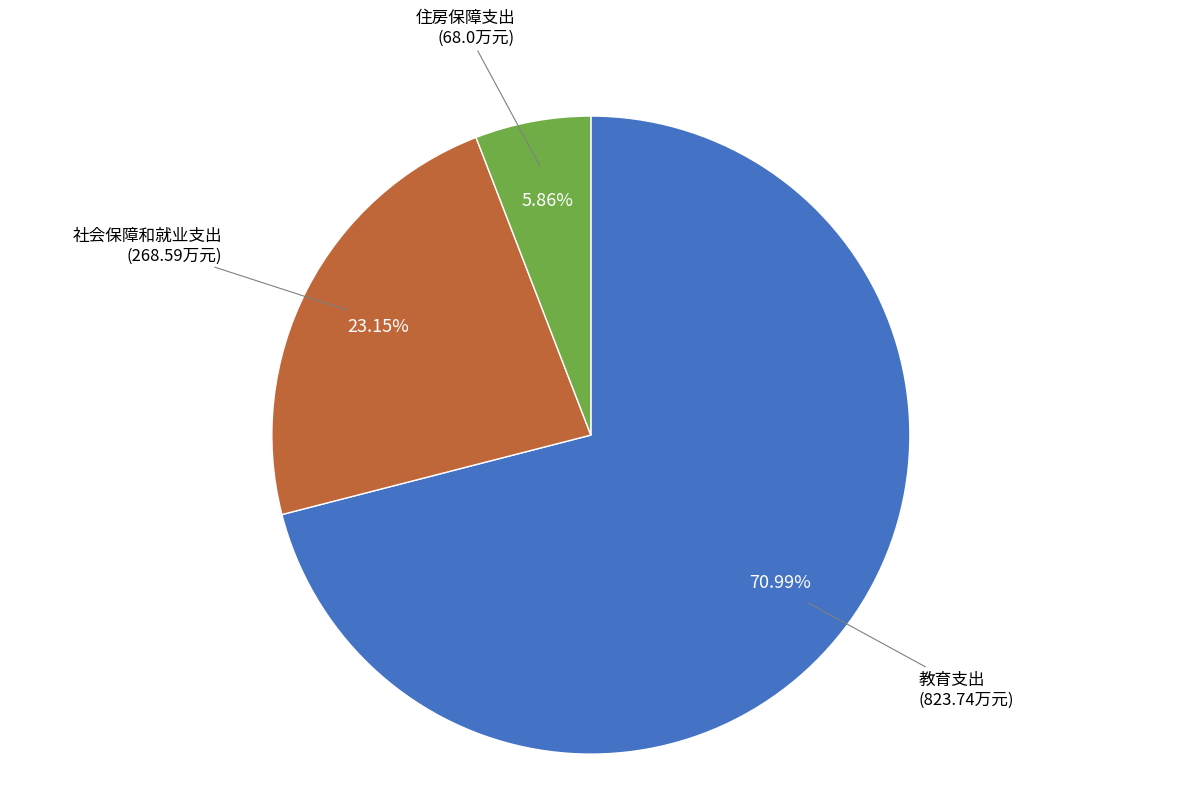

Which category has the smallest portion of the pie?

住房保障支出